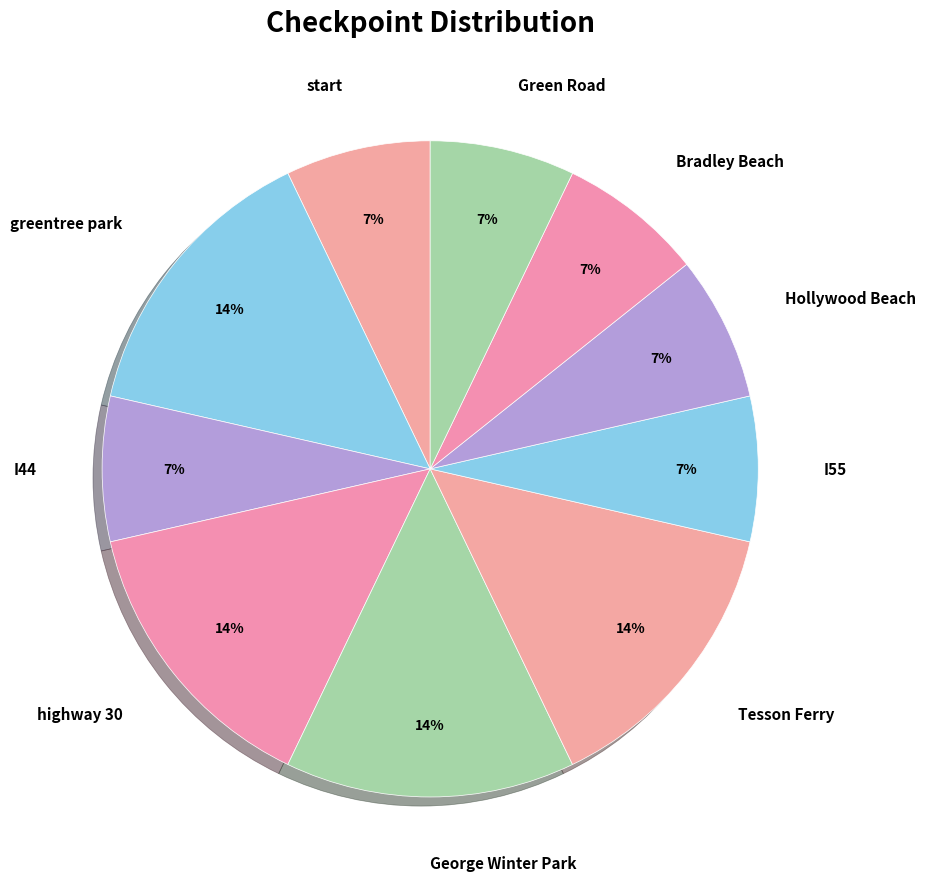

To the nearest percent, what percentage of the pie is I55?

7%